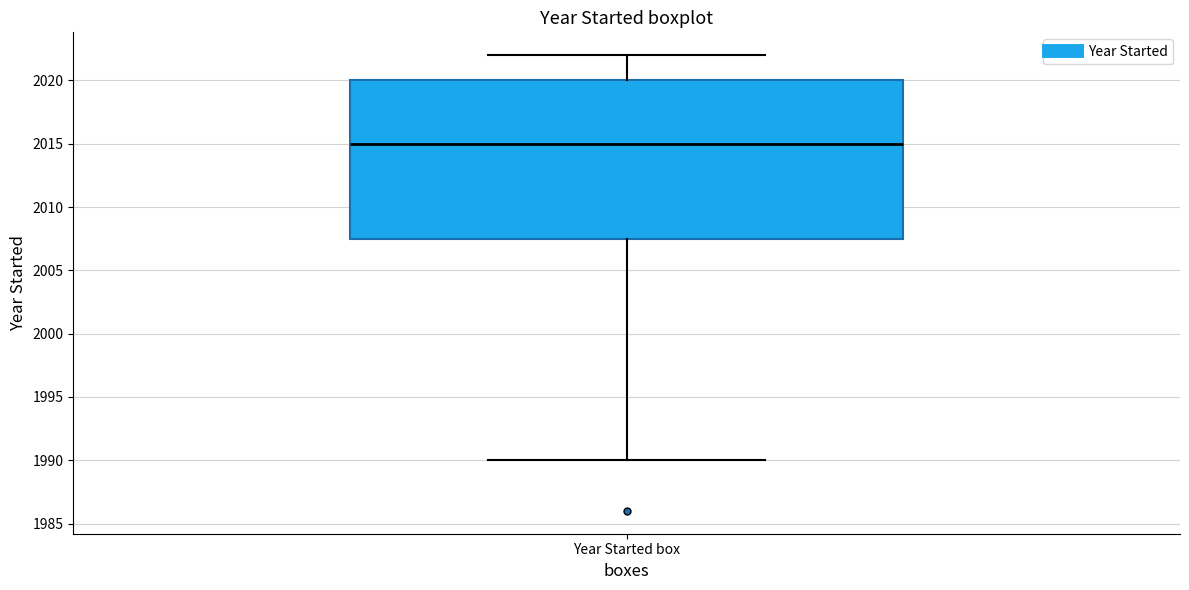

Where is the lower edge of the box for Year Started box on the y-axis? The values are not printed on the chart, so give them approximately, as read against the axis.

2007.5